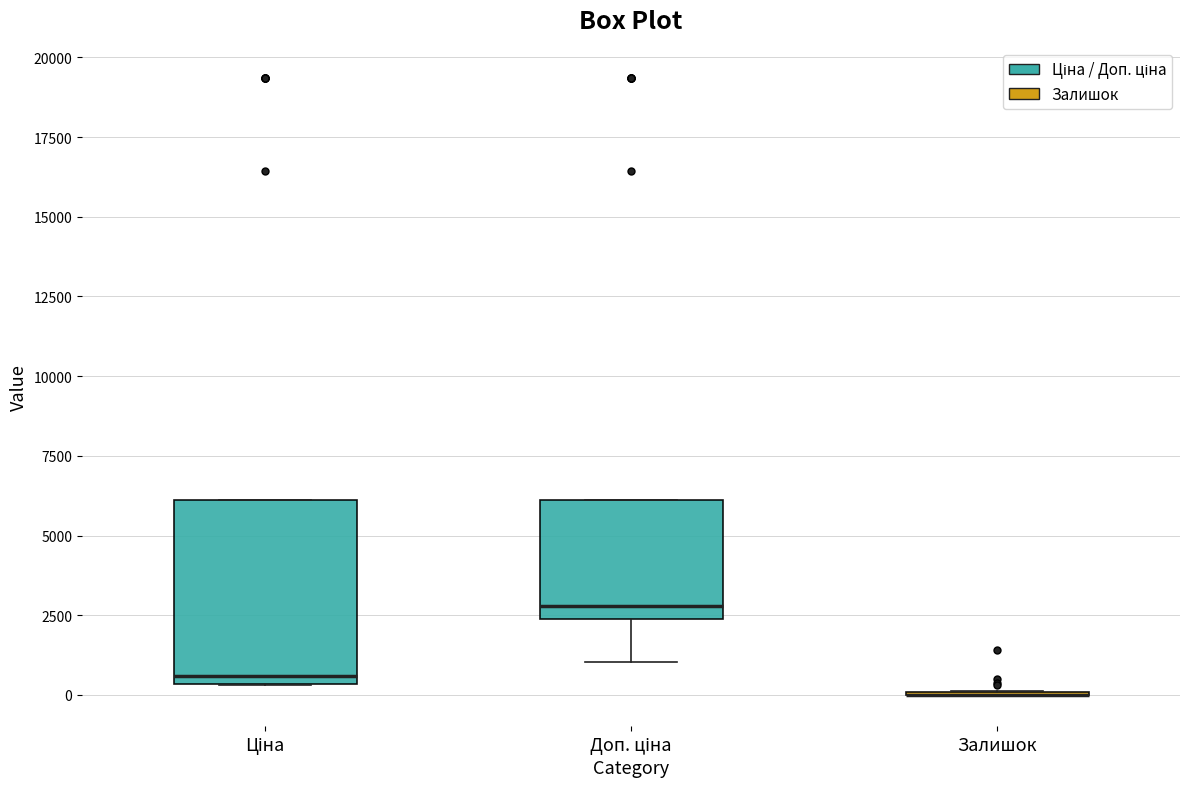

Reading left to right, transcribe this box plot: for each box, give where its median line is, the range the box spans, and where its two whiskers end, as read against the y-axis. The values are not printed on the chart, so give them approximately, as read against the axis.

Ціна: median 500 (just above the box's lower edge), box 500 to 6000, whiskers 500 to 6000
Доп. ціна: median 3000, box 2500 to 6000, whiskers 1000 to 6000
Залишок: box collapsed to a line at 0, whiskers 0 to 0